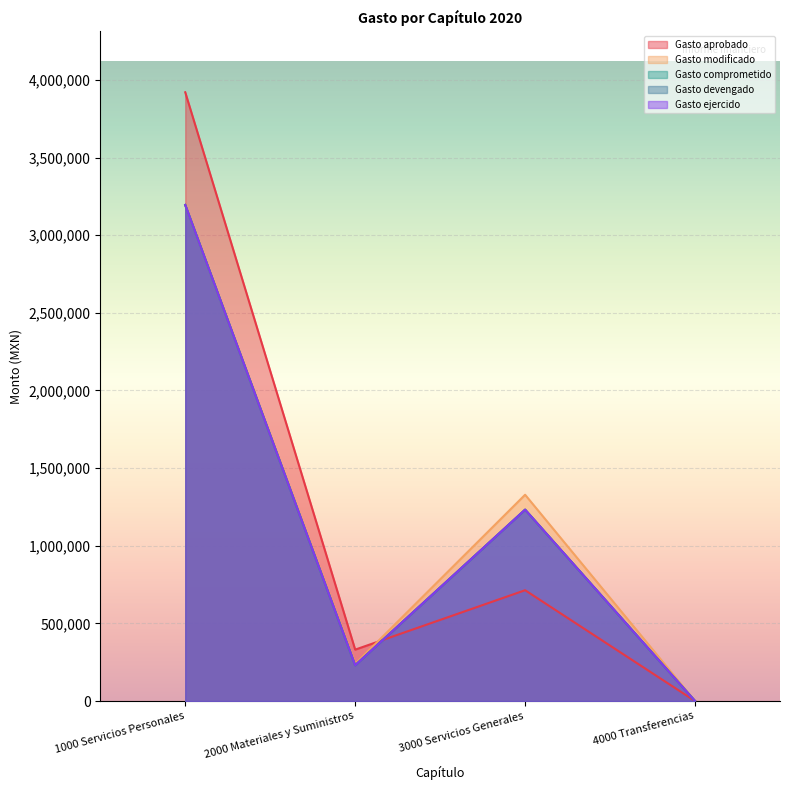

Rank the categories by Gasto comprometido value from lowest to highest.

4000 Transferencias, 2000 Materiales y Suministros, 3000 Servicios Generales, 1000 Servicios Personales